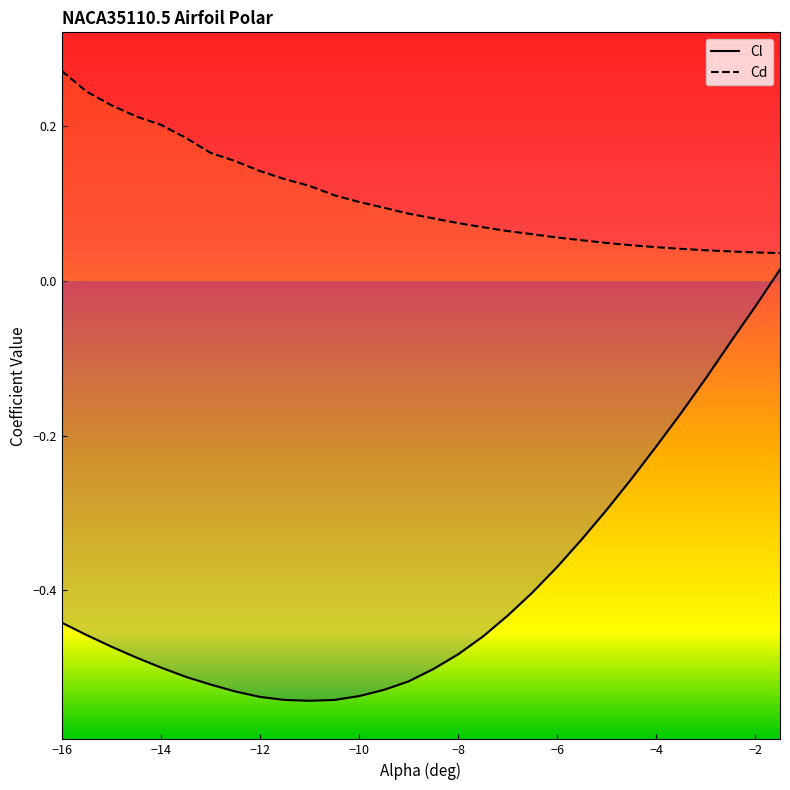

Rank the categories by Cl value from lowest to highest.

-11, -11.5, -10.5, -12, -10, -12.5, -9.5, -13, -9, -13.5, -8.5, -14, -14.5, -8, -15, -7.5, -15.5, -16, -7, -6.5, -6, -5.5, -5, -4.5, -4, -3.5, -3, -2.5, -2, -1.5